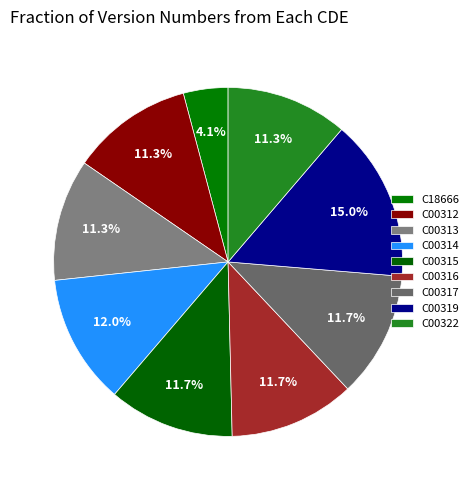

Which has a higher value, C00322 or C00316?

C00316